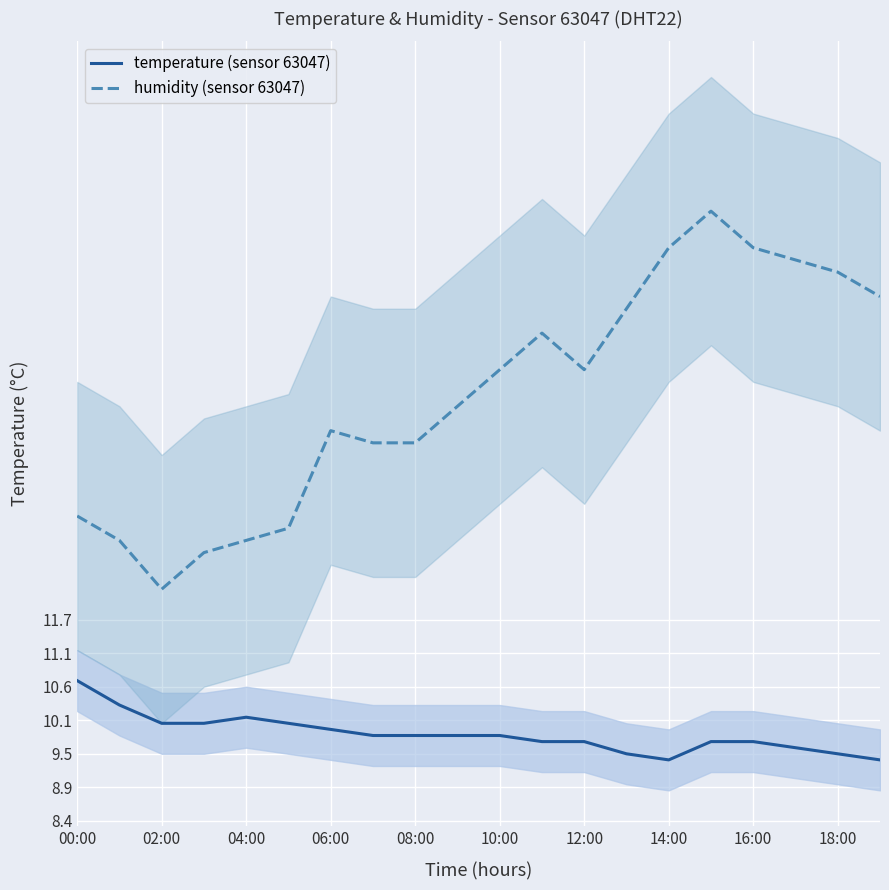

In temperature (sensor 63047), how many points are higher than both neighbors (excluding endpoints)?

1